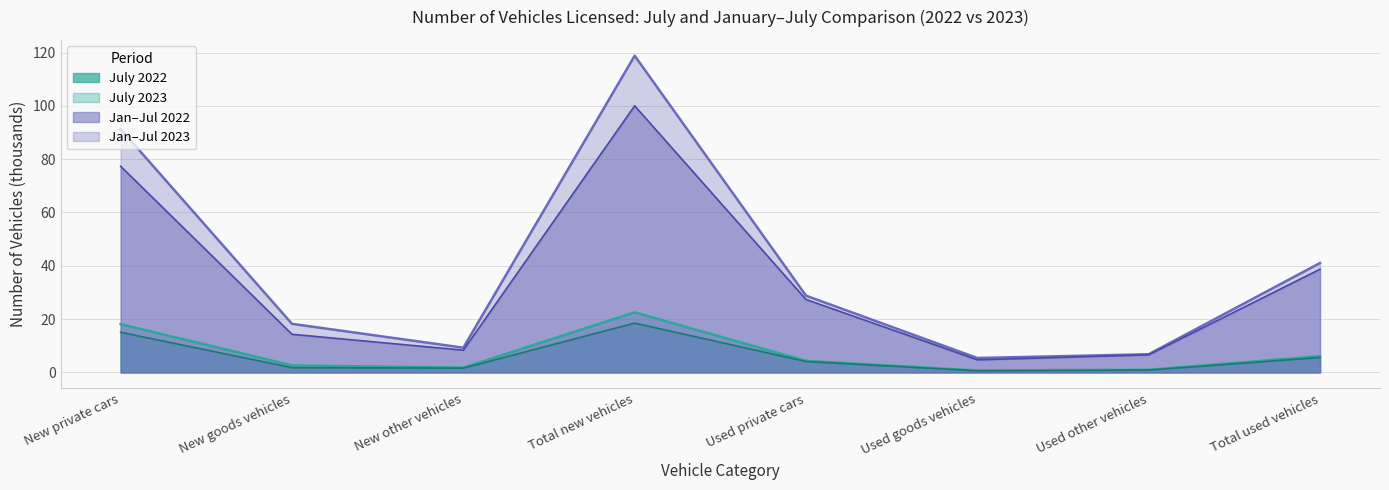

How many lines are shown in the chart?

4